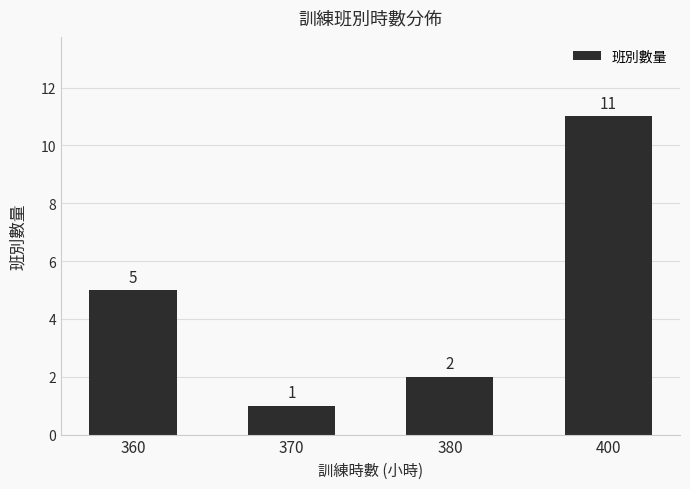

Are the bars grouped side by side (vs. stacked)?

No